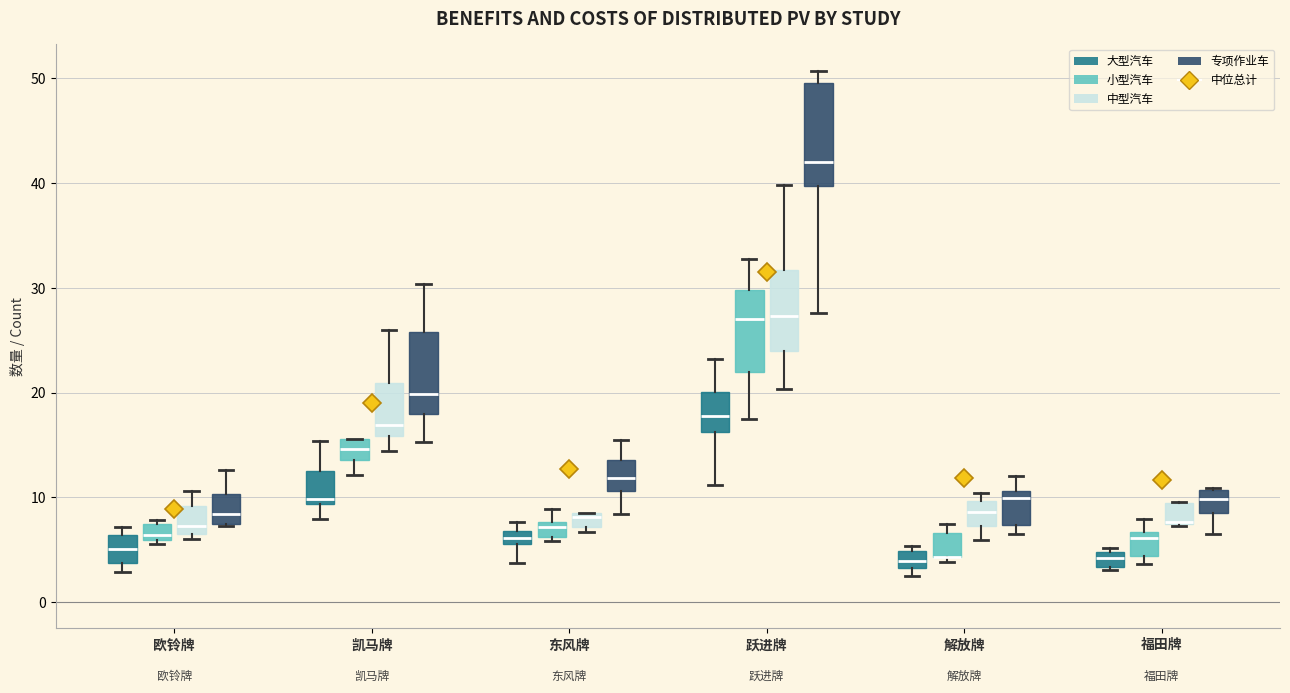

Where does the upper whisker of the box for 欧铃牌 (中型汽车) end on the y-axis? The values are not printed on the chart, so give them approximately, as read against the axis.

11